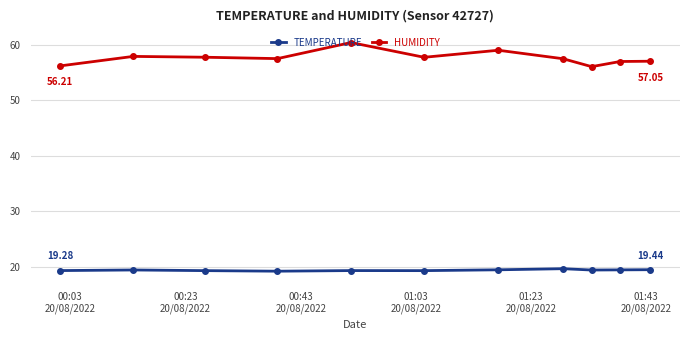

Which series has the widest spread of values?

HUMIDITY